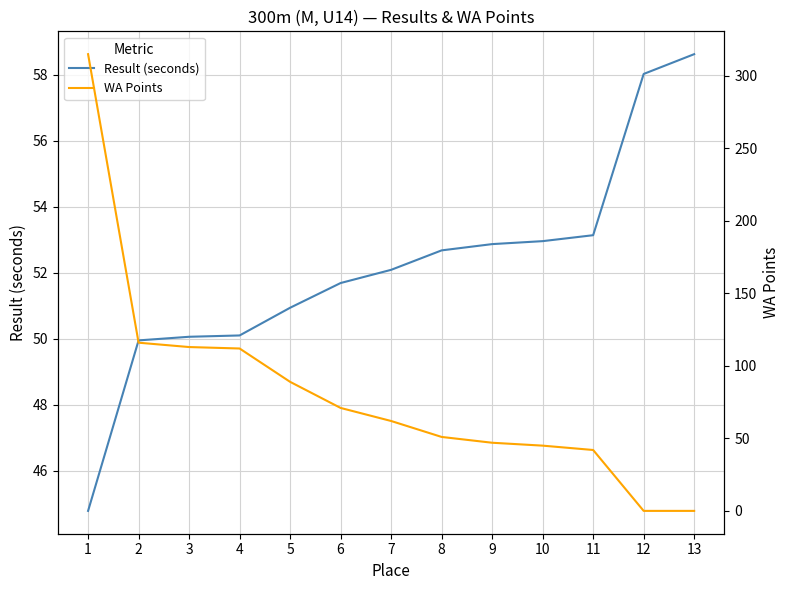

How many lines are shown in the chart?

2